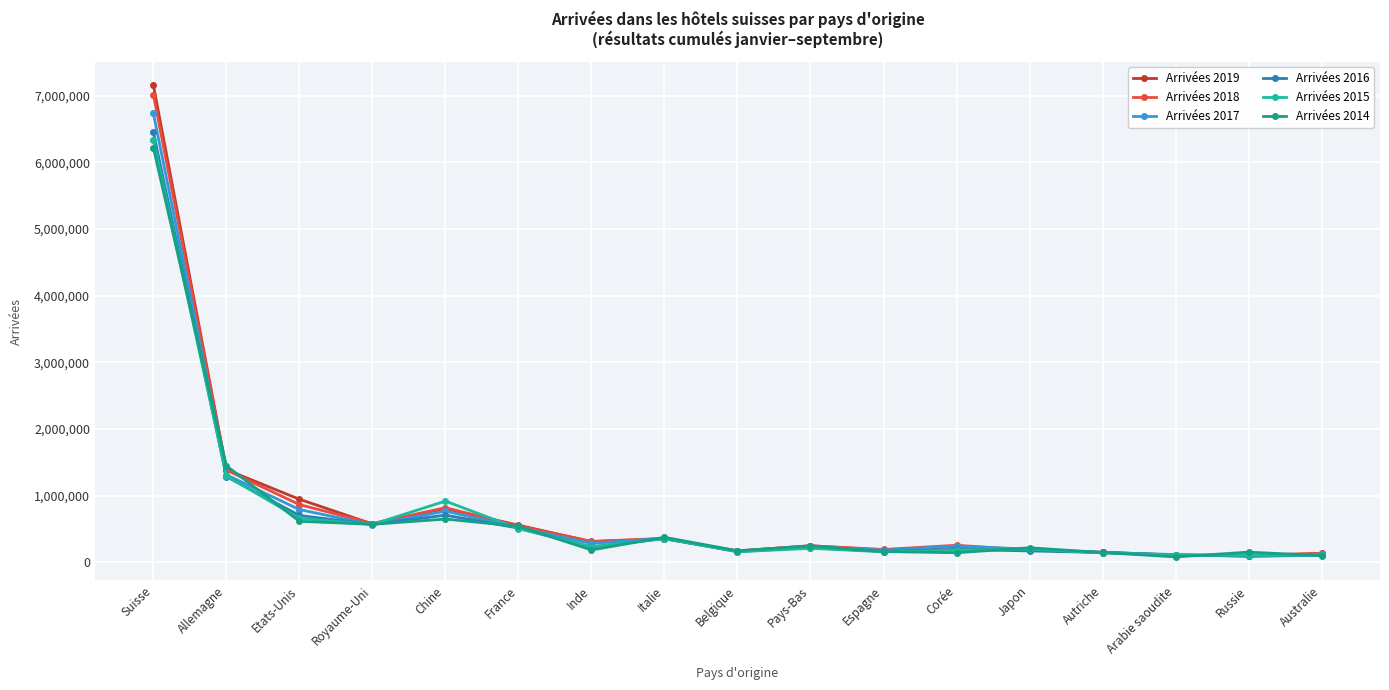

At how many categories does at least one series exceed 5556977?

1